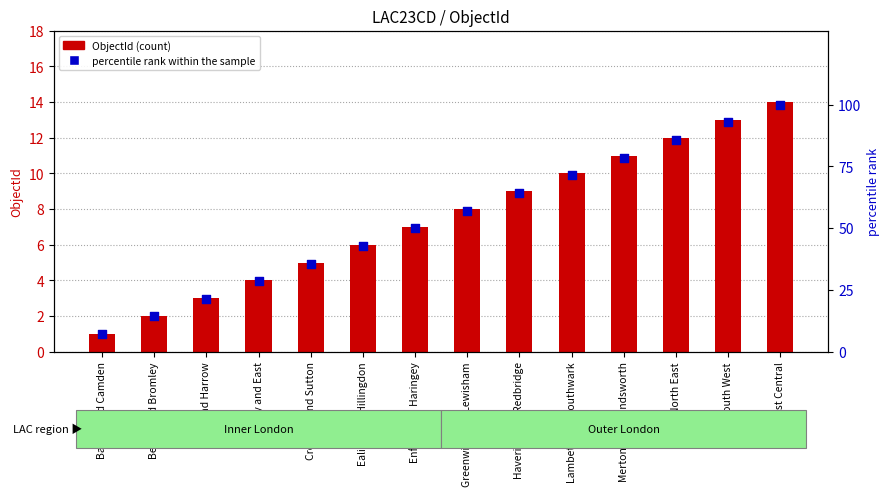

Which series contains the lowest Y value?

ObjectId